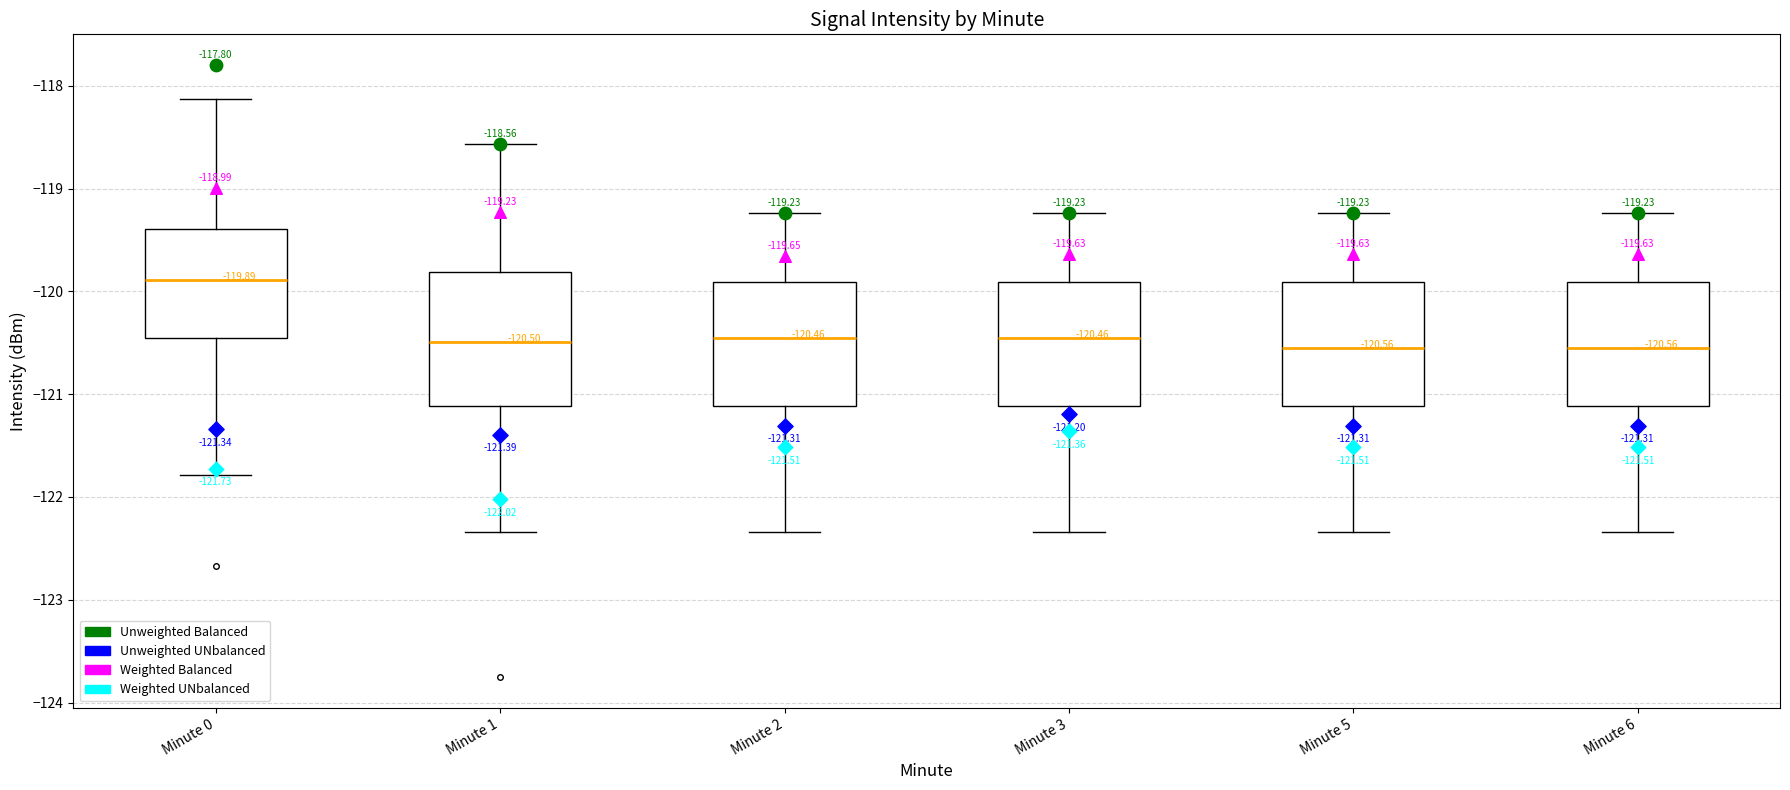

Which box's median line is the highest?

Minute 0